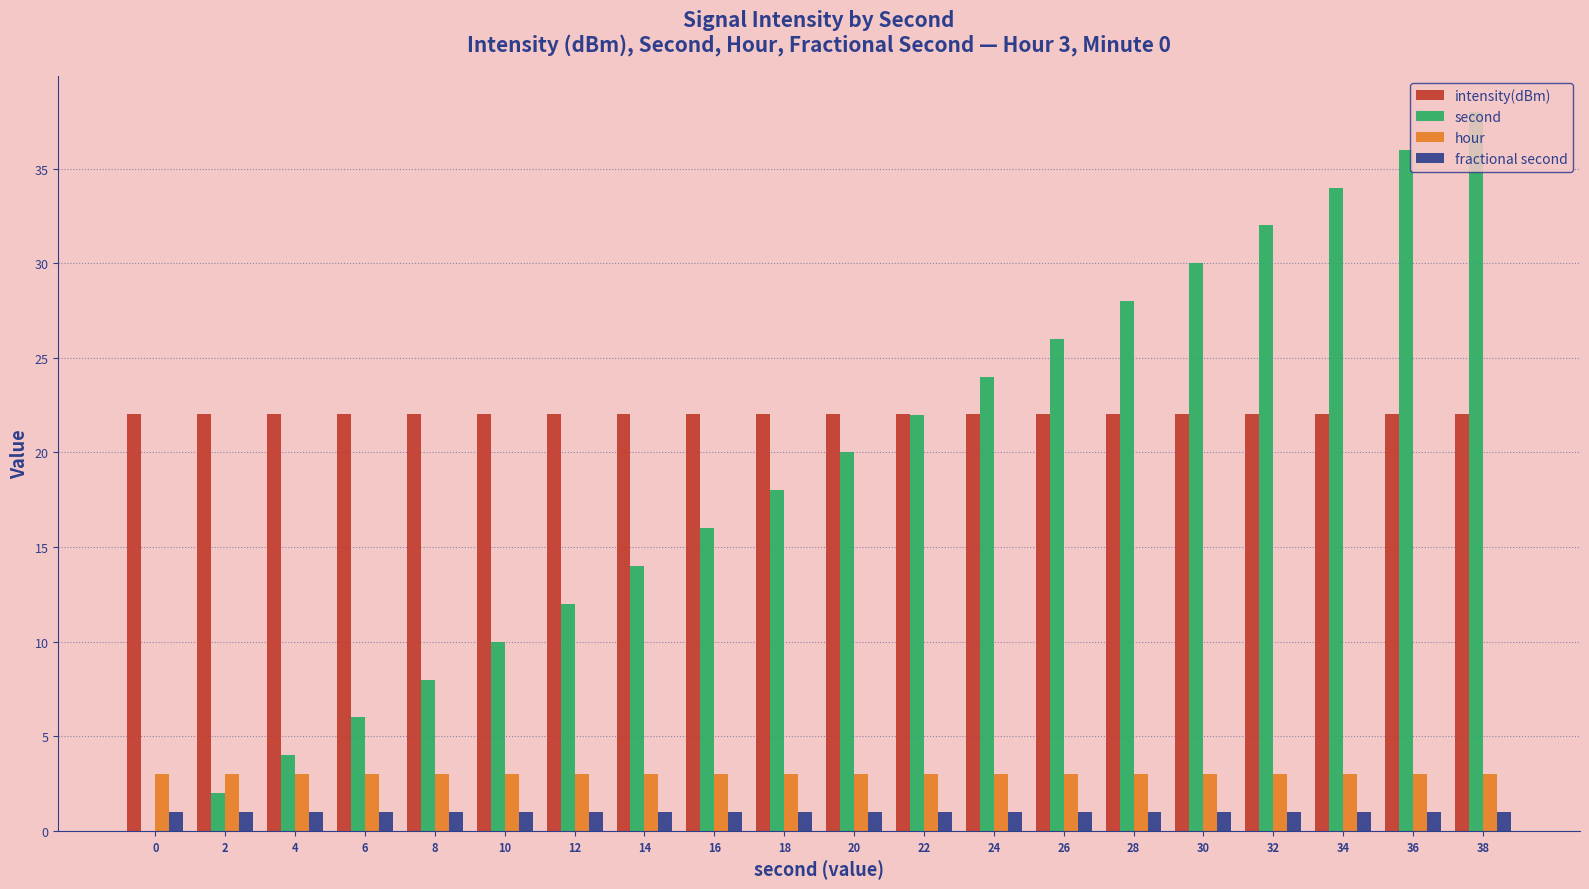

Which label corresponds to the largest value in the chart?

38